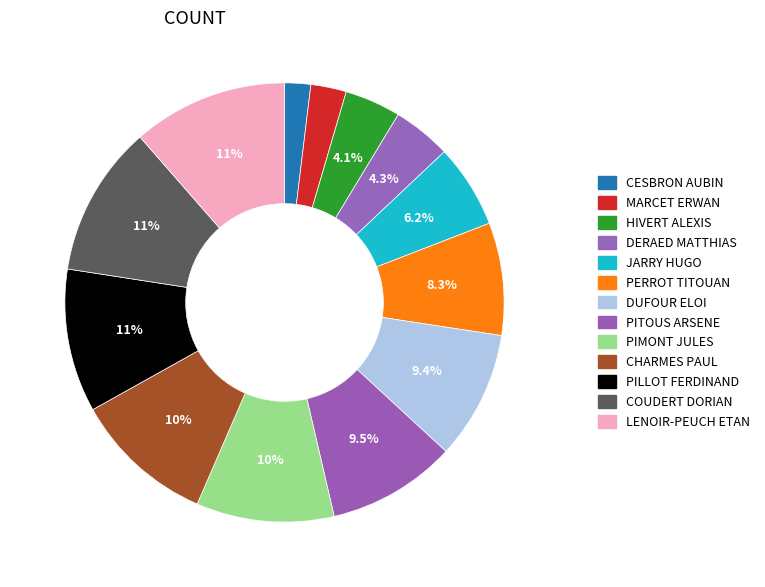

What is the total percentage of PERROT TITOUAN and DERAED MATTHIAS?

12.6%